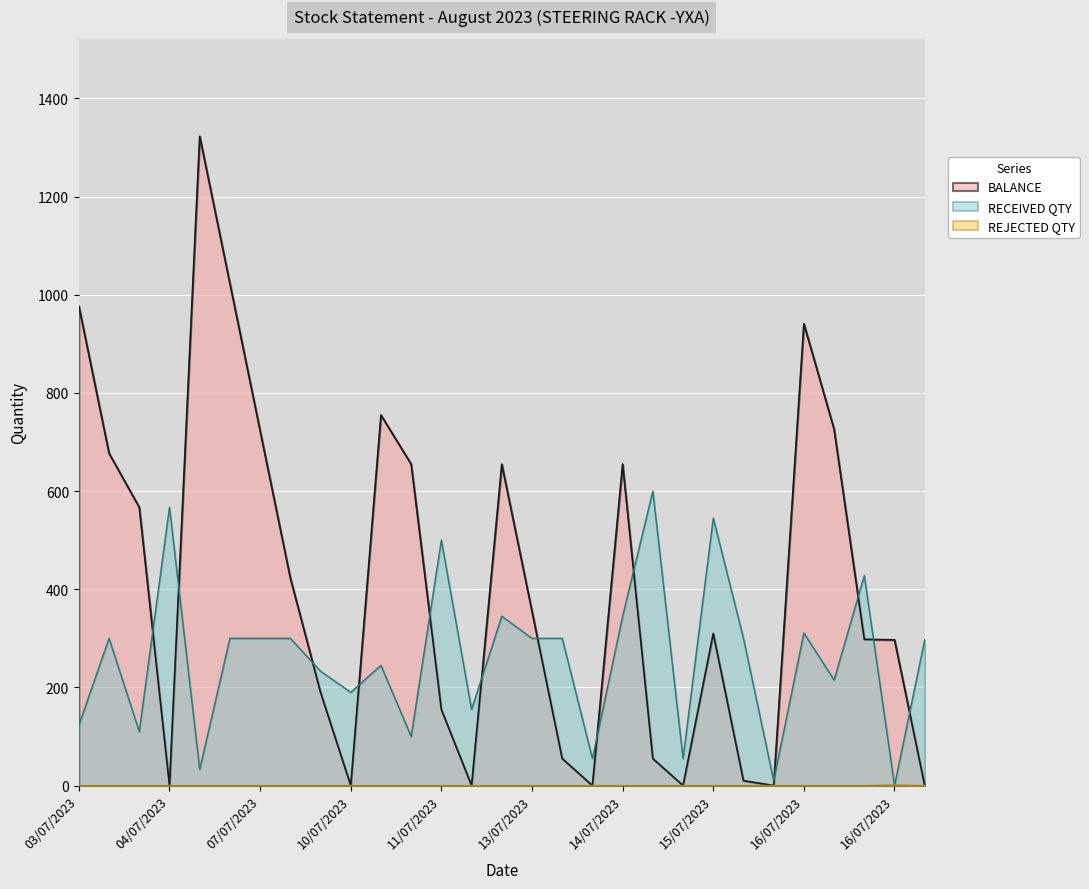

Rank the series by their average value, from highest to lowest.

BALANCE, RECEIVED QTY, REJECTED QTY